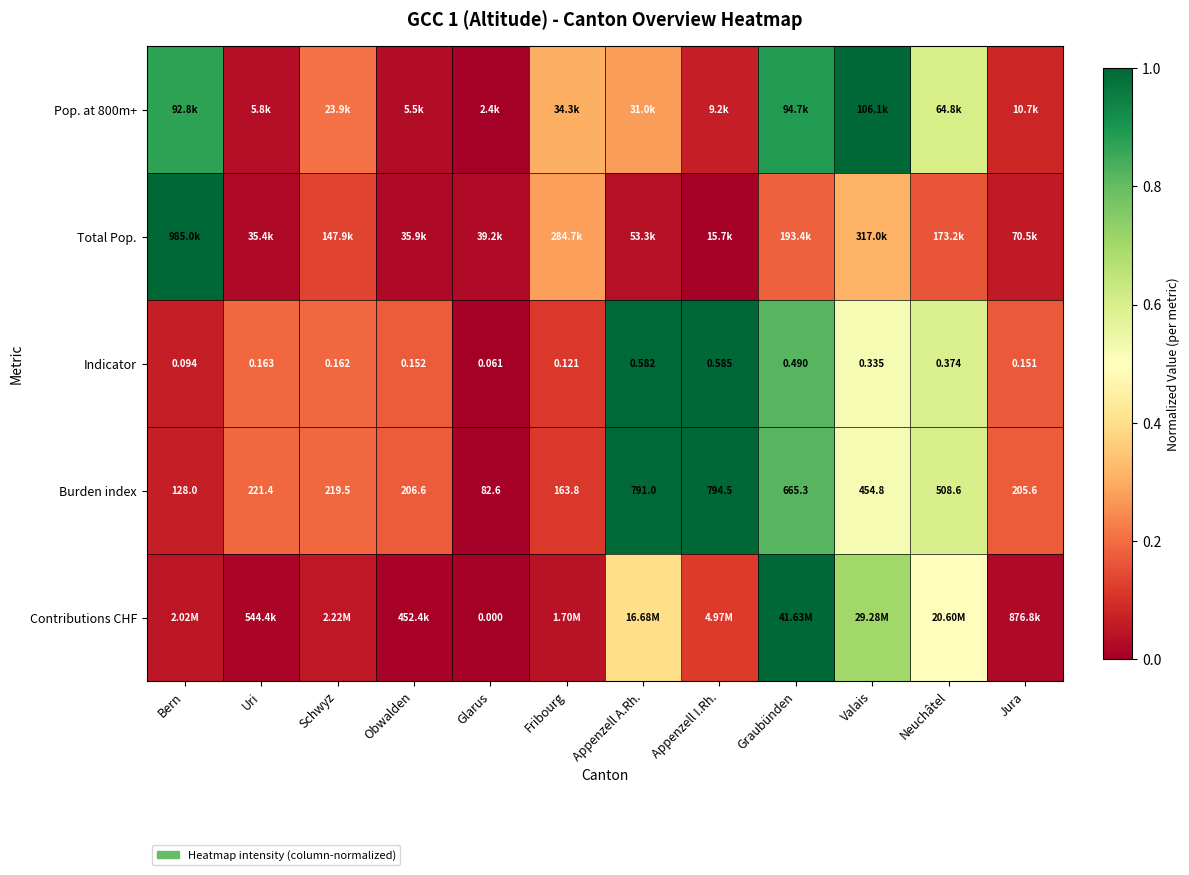

At which label is Indicator closest to 0?

Glarus